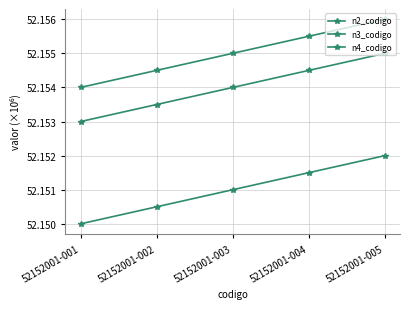

True or false: n3_codigo and n2_codigo cross at least once.

False